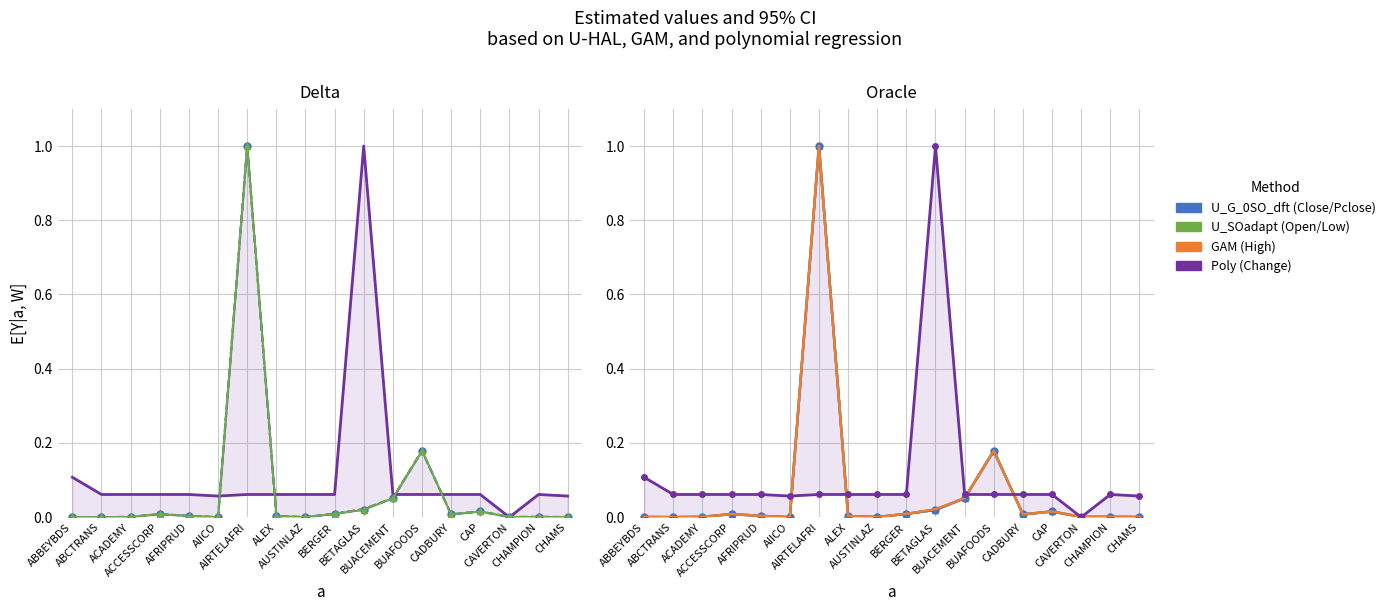

Between BUACEMENT and CHAMS, which is larger?

BUACEMENT